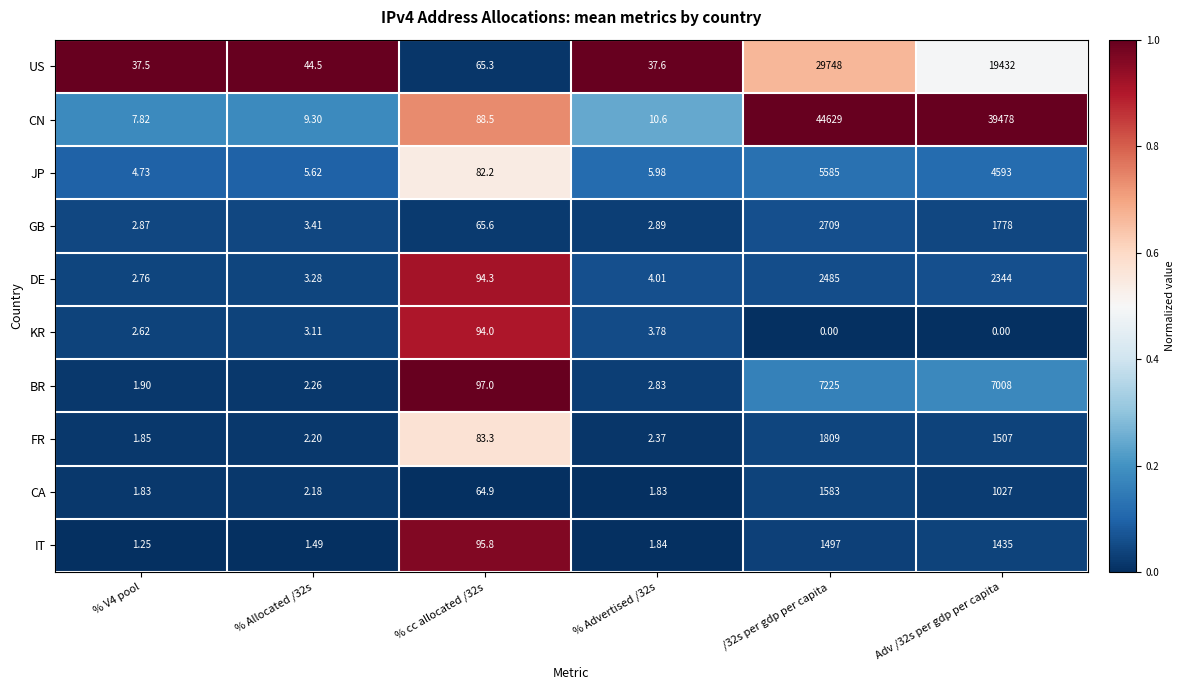

Which series has the largest total across all categories?

CN